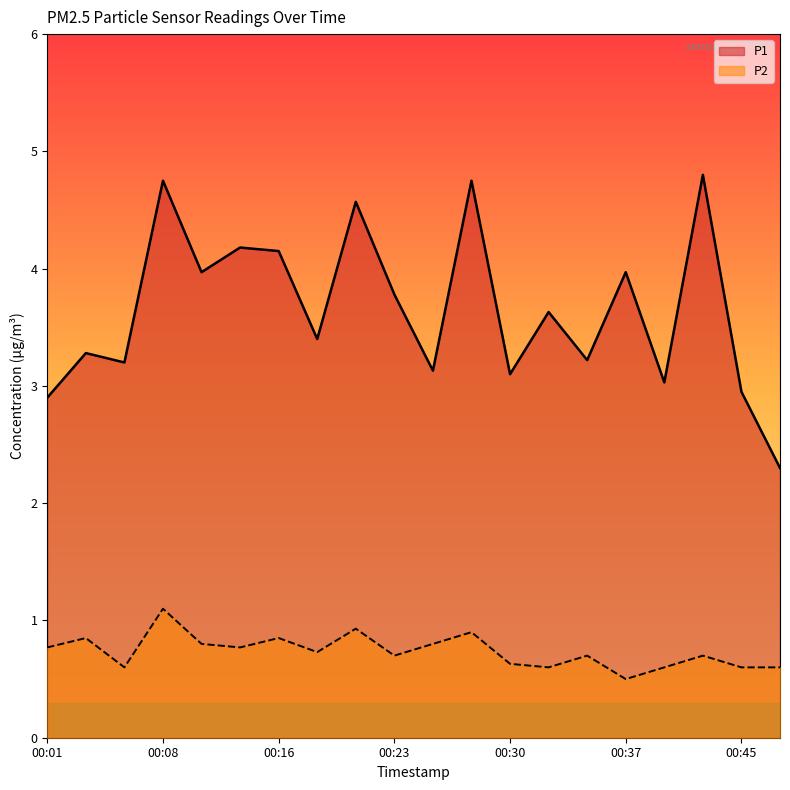

What is the sum of all P2 values?

14.7